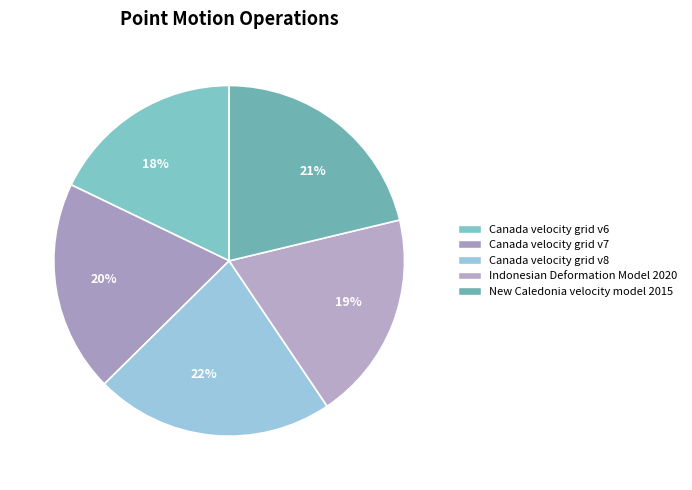

True or false: 19% accounts for 27% of the total.

False